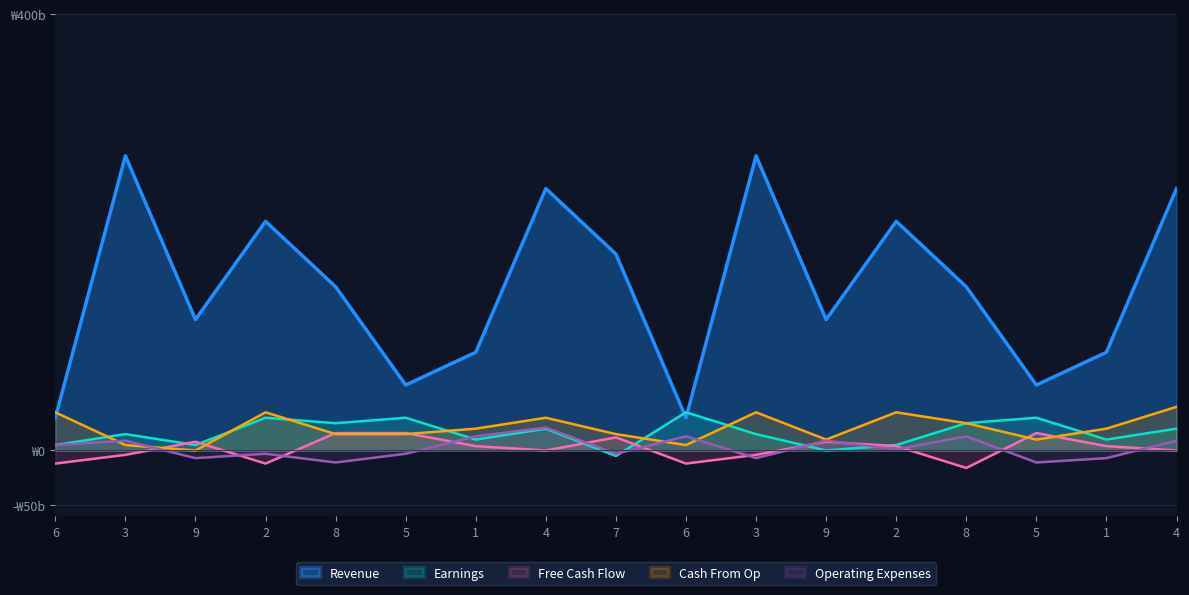

What is the approximate value of Operating Expenses at 8?

13